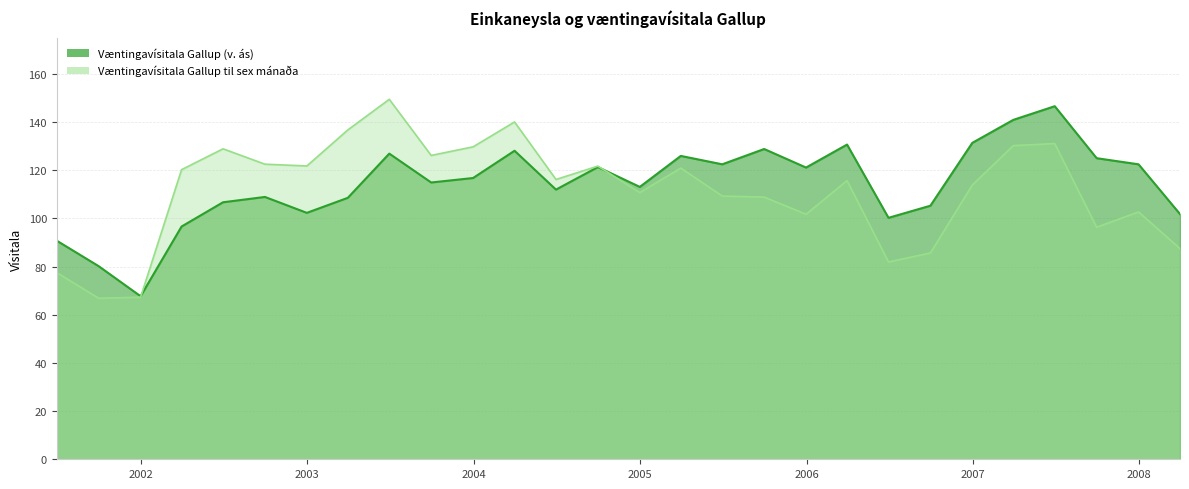

What is the difference between the Væntingavísitala Gallup (v. ás) values at 2001-12-31 and 2004-12-31?

45.4